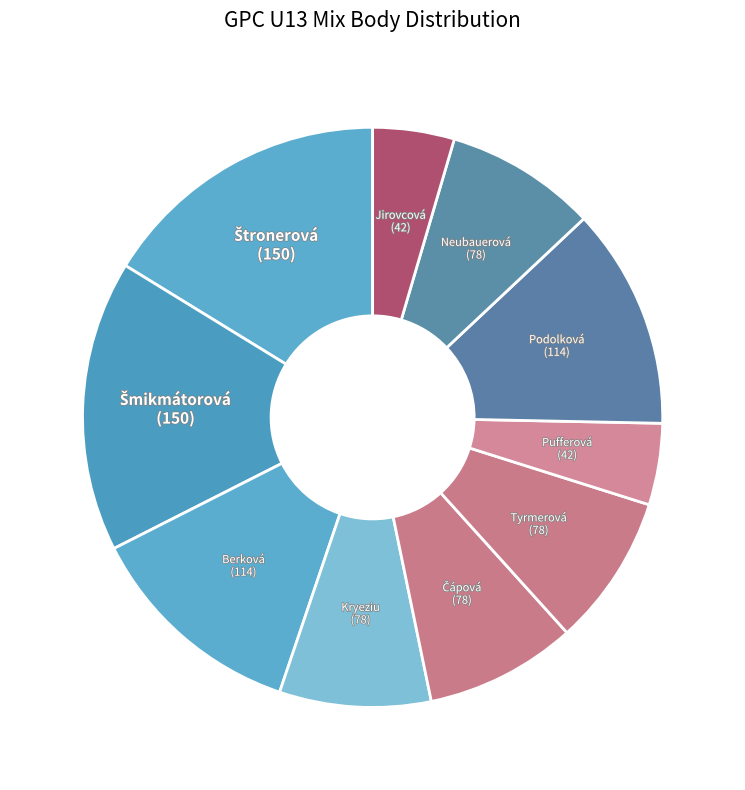

Count the number of slices in the pie.

10